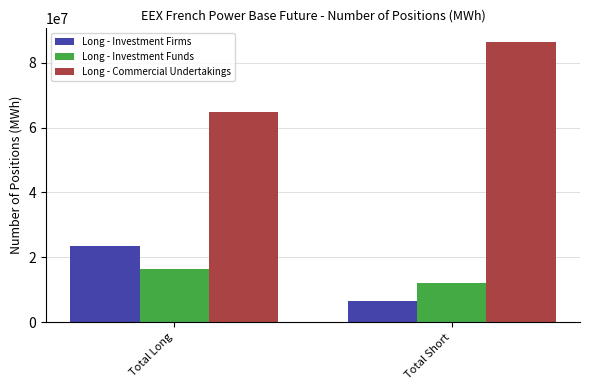

Which series changed the most between Total Long and Total Short?

Long - Commercial Undertakings